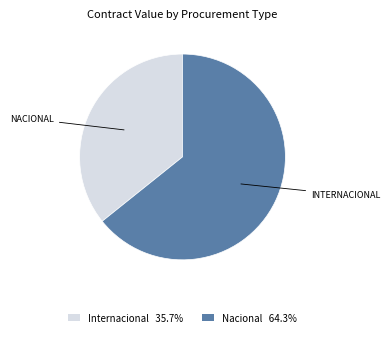

Is there any slice that represents more than half of the pie?

Yes